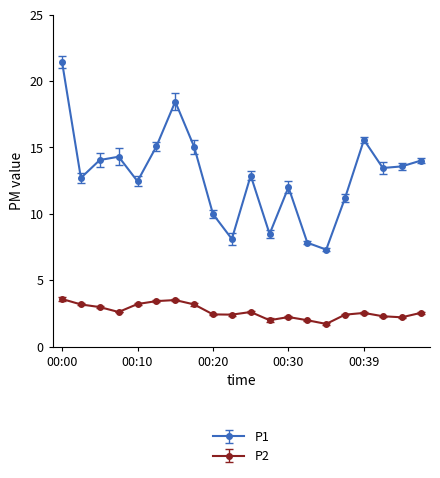

How many interior local peaks does the P1 series have?

5